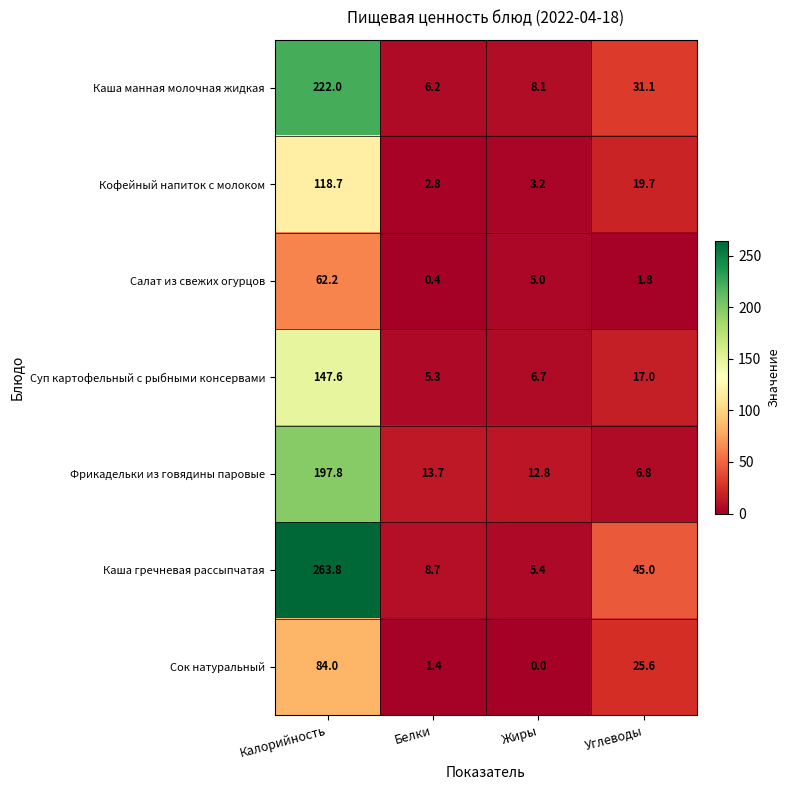

Which series has the largest range (max minus min)?

Каша гречневая рассыпчатая